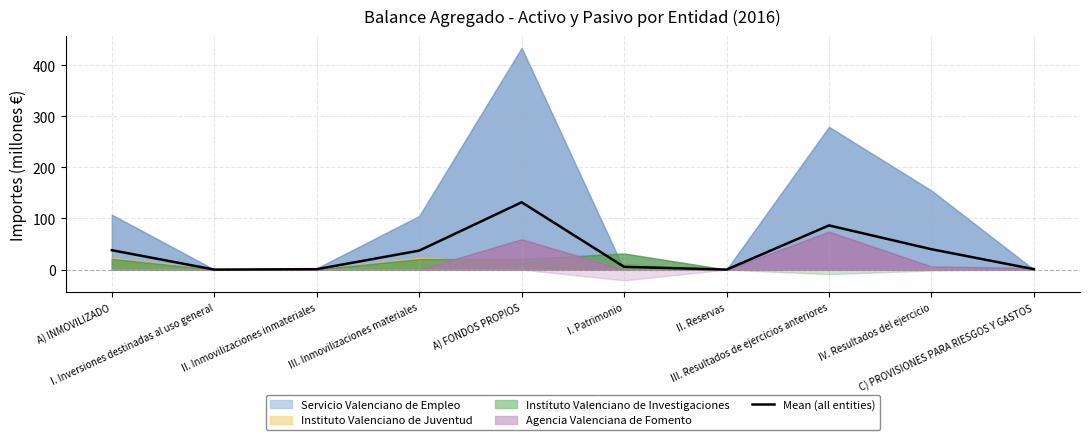

Where is the first local maximum?

A) FONDOS PROPIOS